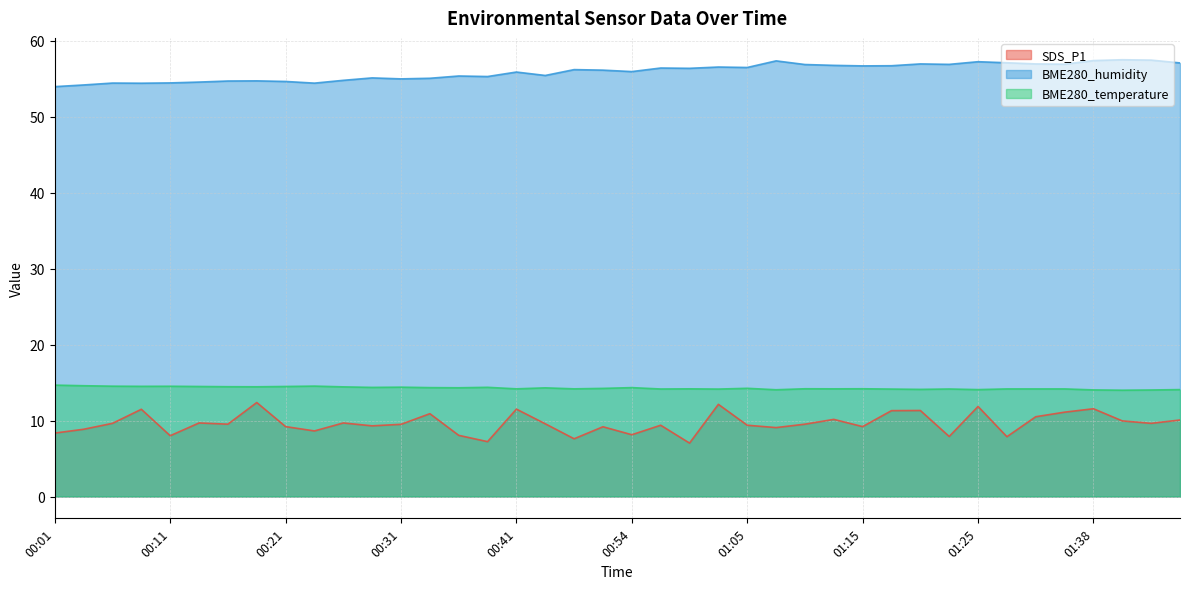

Where is the first local minimum for SDS_P1?

00:11